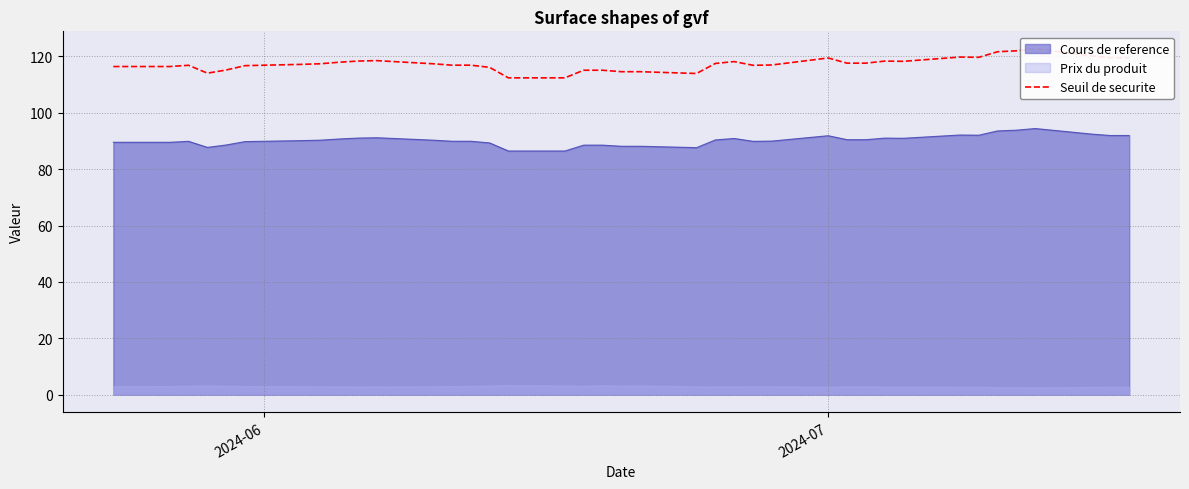

What is the maximum value for Cours de reference?

94.4